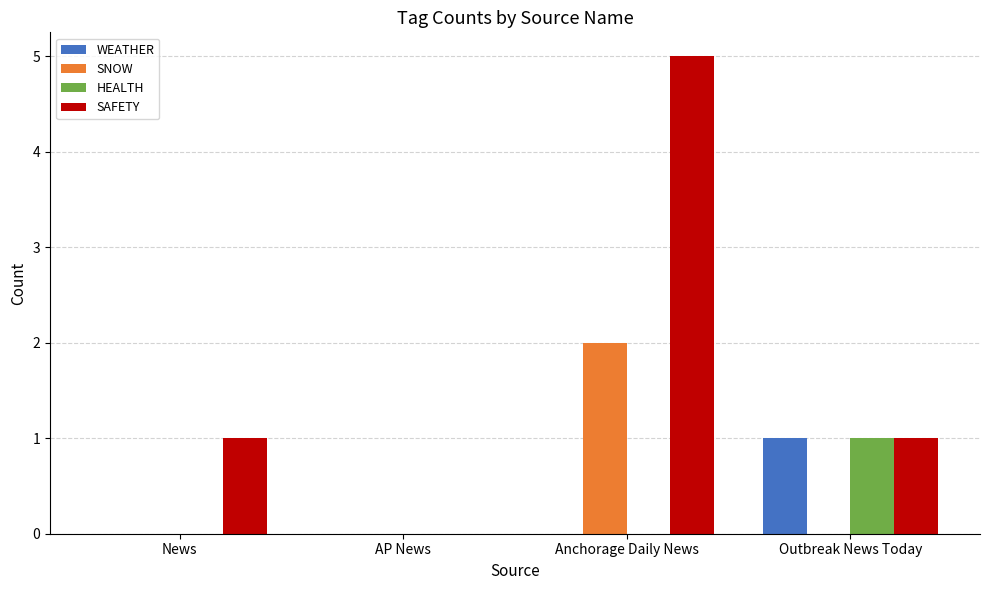

How many groups of bars are there?

4